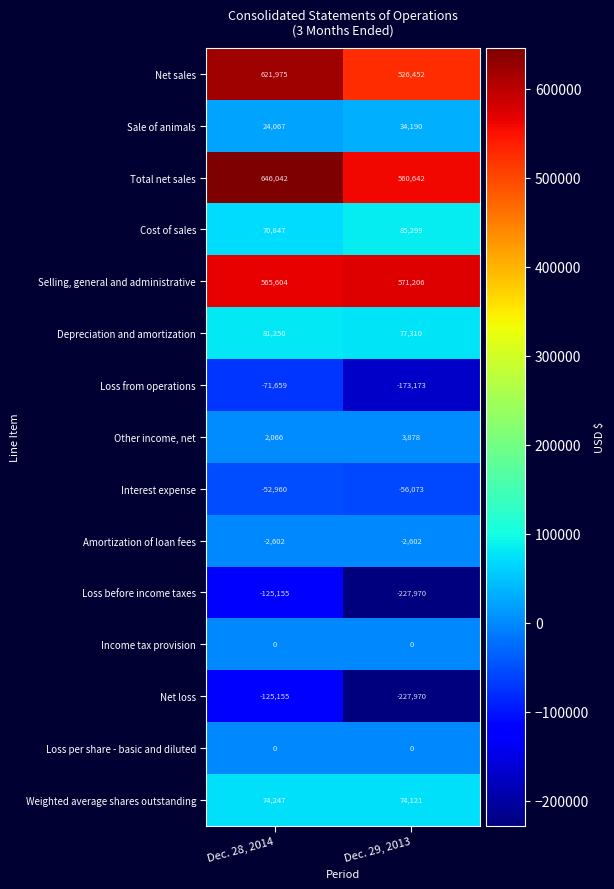

Reading left to right, what are all the values shown in this chart?

Net sales: 621975	526452
Sale of animals: 24067	34190
Total net sales: 646042	560642
Cost of sales: 70847	85299
Selling, general and administrative: 565604	571206
Depreciation and amortization: 81250	77310
Loss from operations: -71659	-173173
Other income, net: 2066	3878
Interest expense: -52960	-56073
Amortization of loan fees: -2602	-2602
Loss before income taxes: -125155	-227970
Income tax provision: 0	0
Net loss: -125155	-227970
Loss per share - basic and diluted: 0	0
Weighted average shares outstanding: 74247	74121